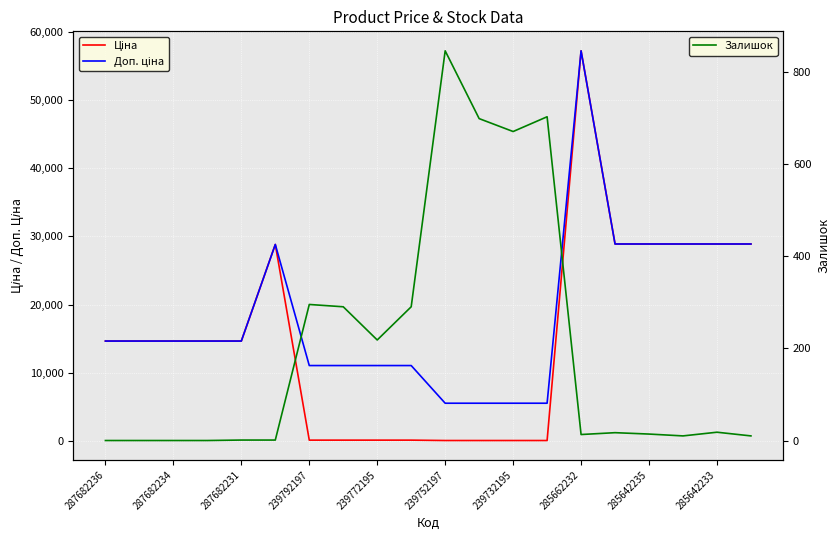

What is the difference between the maximum and second lowest values in the Доп. ціна series?

51707.5